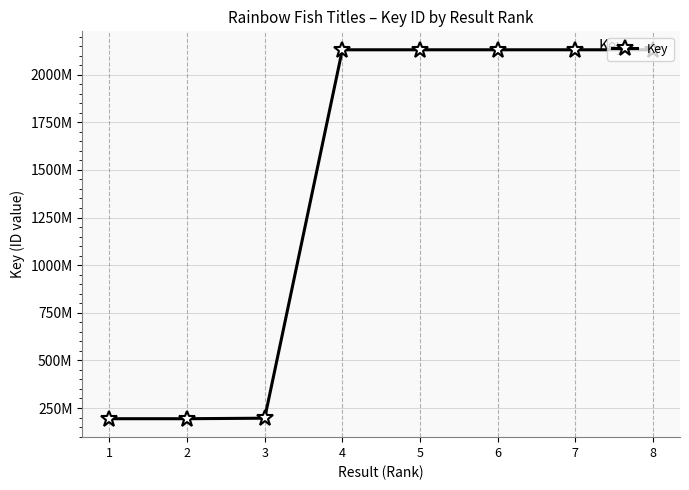

Does the chart have visible grid lines?

Yes